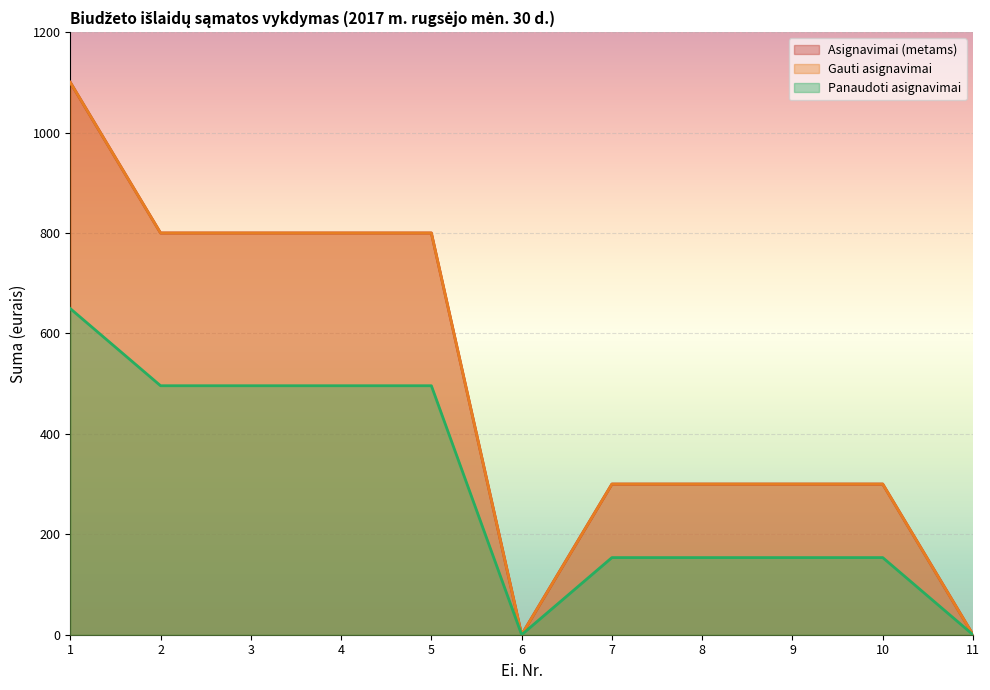

What is the difference between the maximum and minimum values in the Gauti asignavimai series?

1100.0